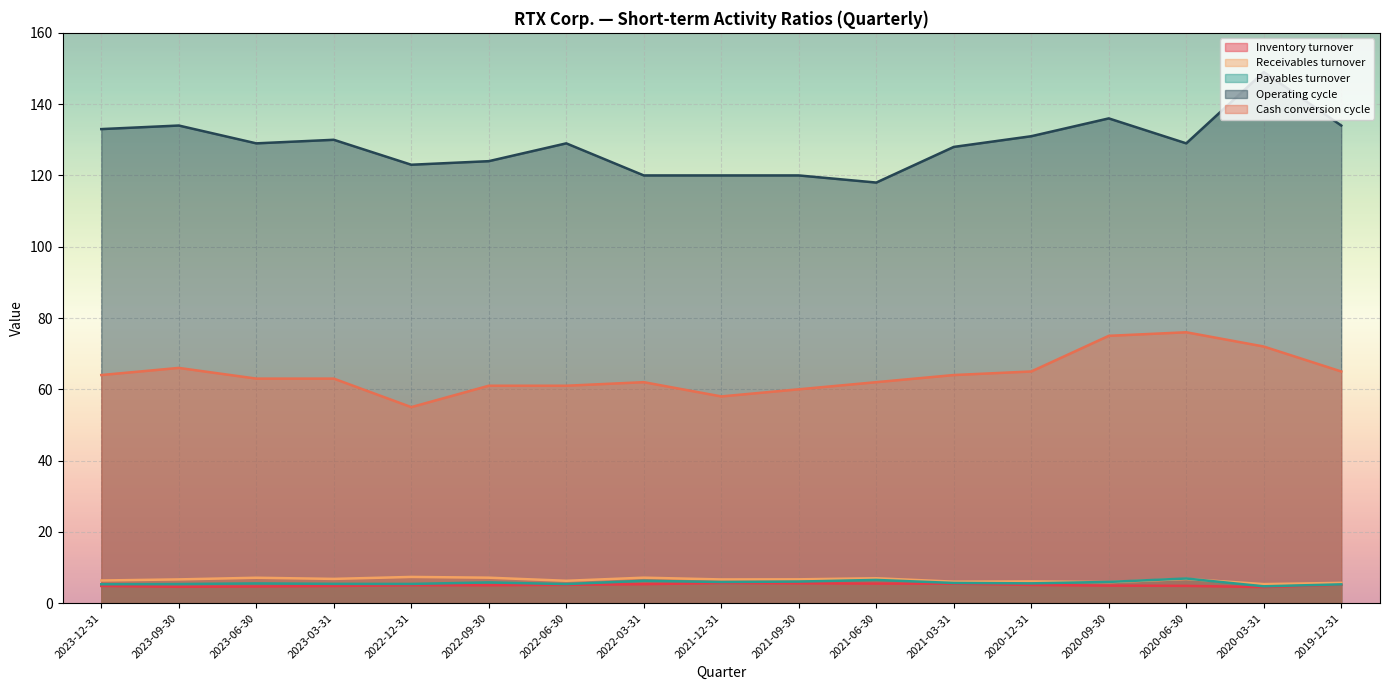

What is the value of the Cash conversion cycle point at the 5th from the left?

55.0